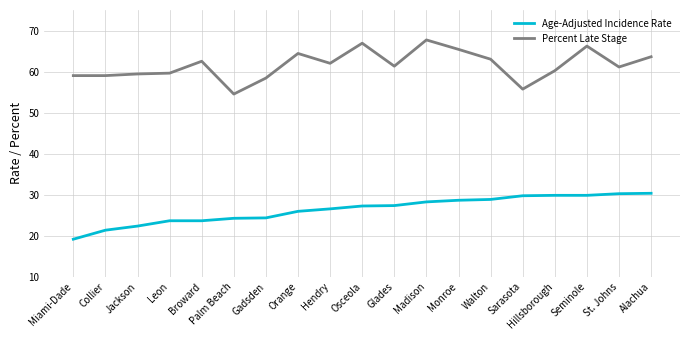

What is the sum of all Age-Adjusted Incidence Rate values?

500.7